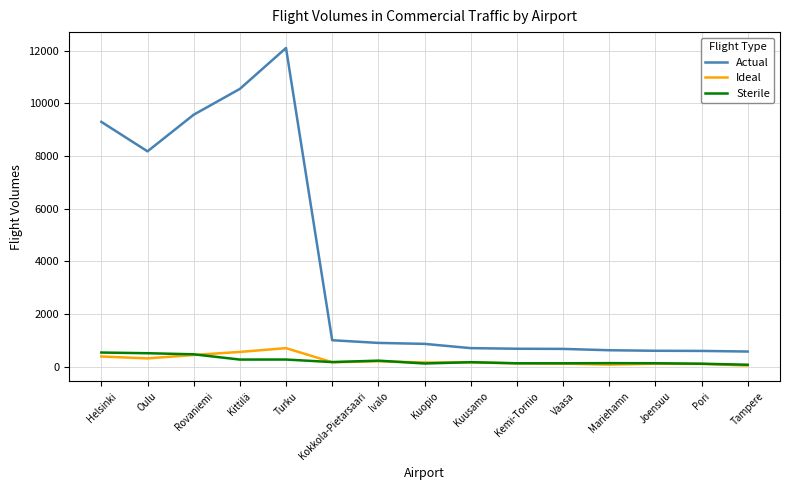

True or false: Ideal has more than 0 points higher than both neighbors.

True